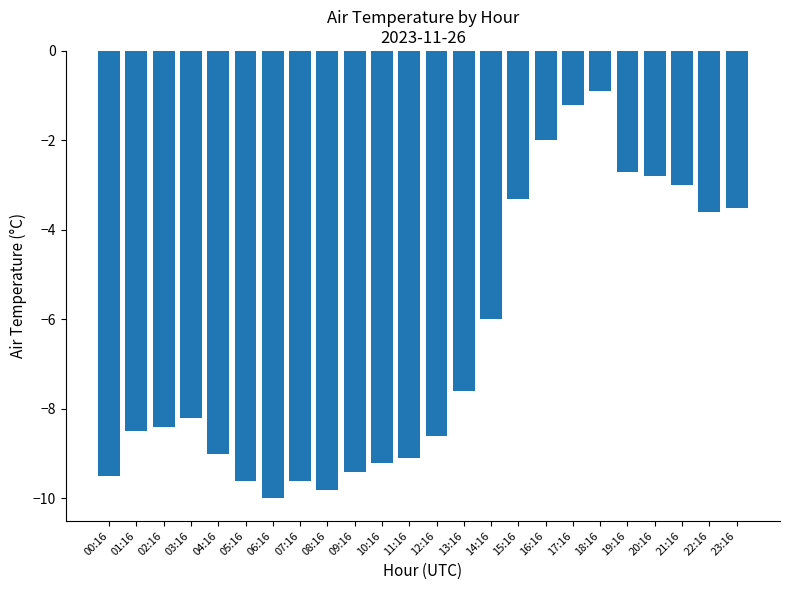

What is the difference between the values at 20:16 and 18:16?

1.9